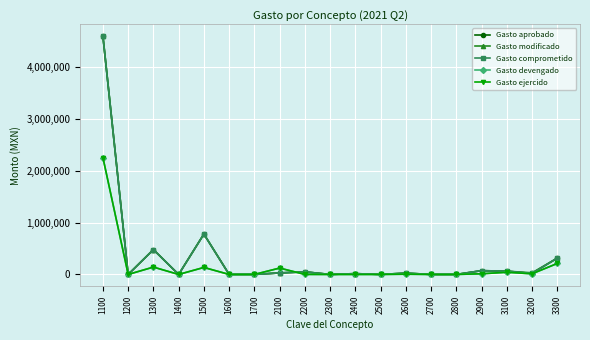

The Gasto aprobado series shows -2581705 at 2500. True or false?

False